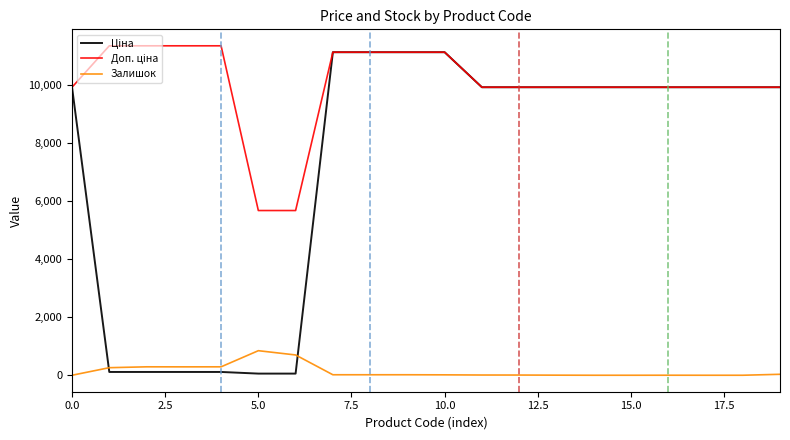

Does the chart display data point markers on the line(s)?

No